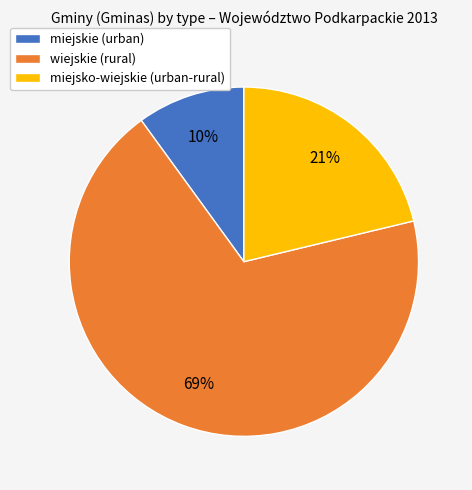

Which slice is the smallest?

miejskie (urban)